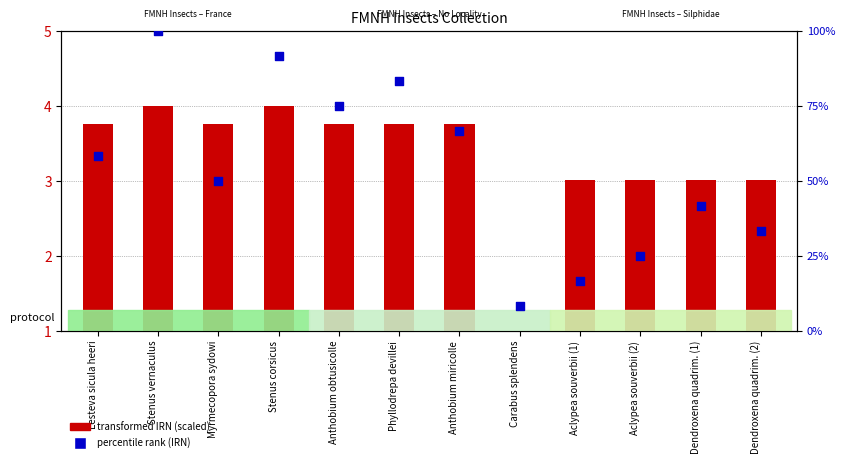

What is the total value across all series at Anthobium obtusicolle?

78.8